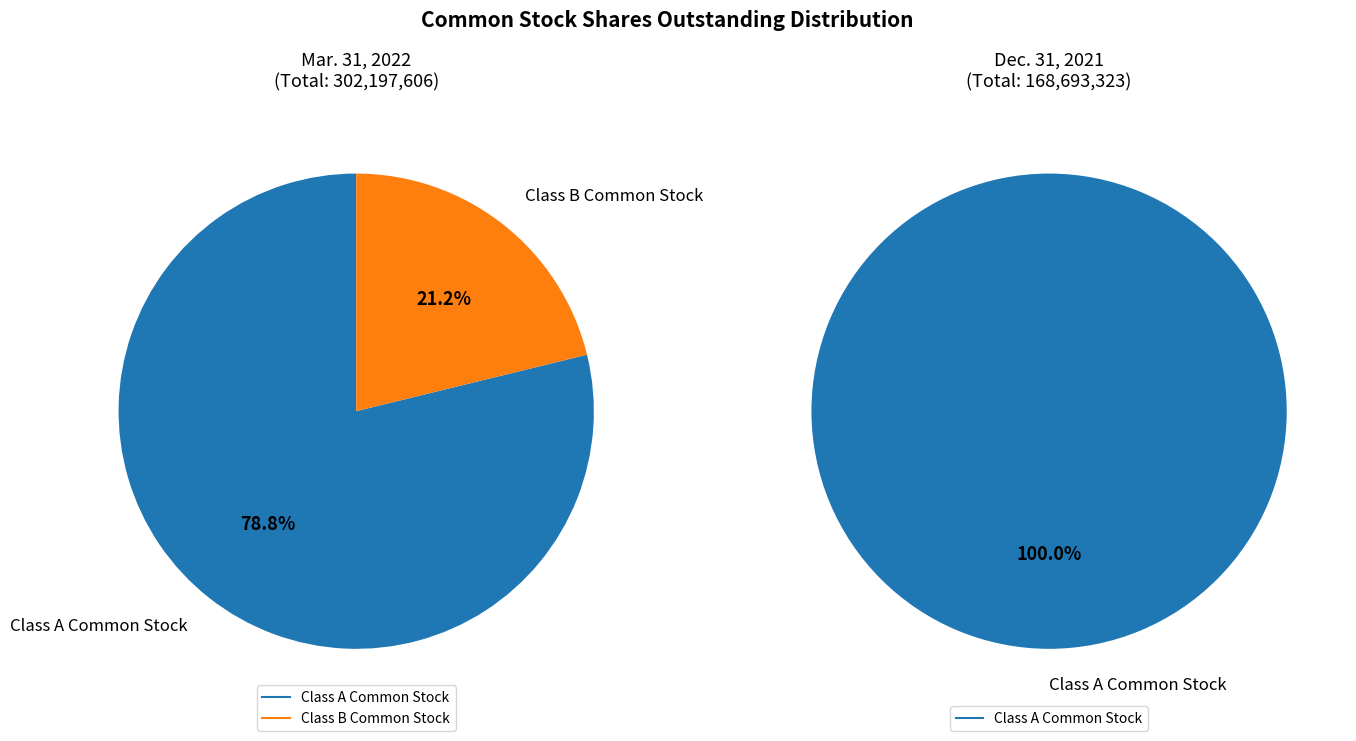

Approximately how many times larger is the value at Class A Common Stock compared to Class B Common Stock?

3.7